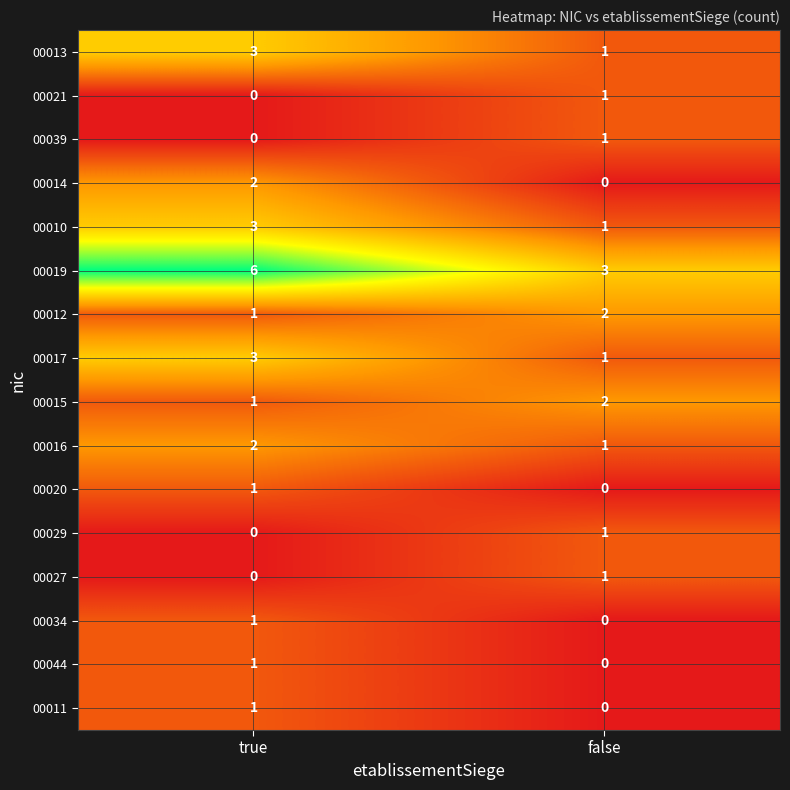

What is the sum of the 00015 values at false and true?

3